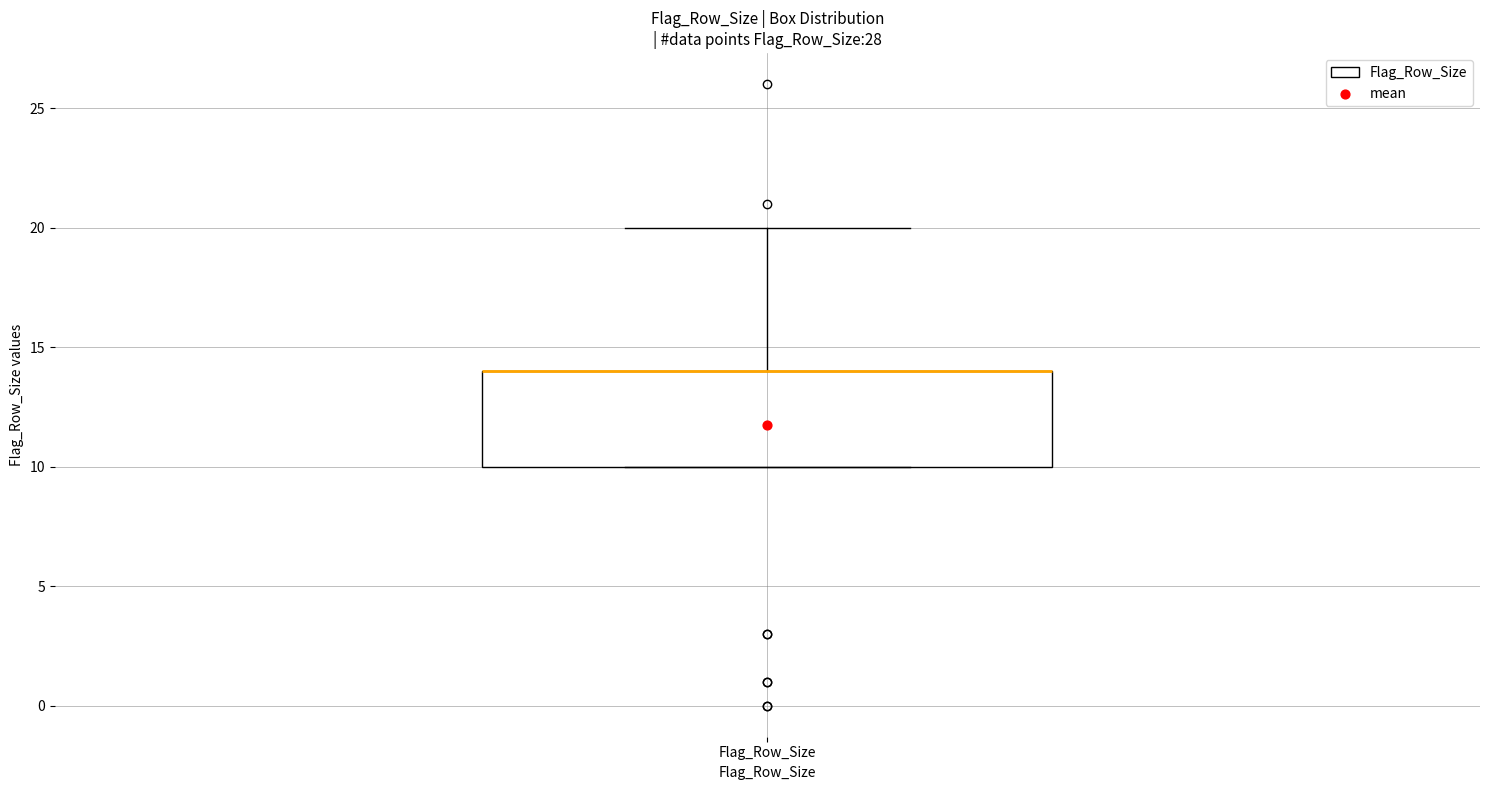

Read this box plot against the y-axis: the position of the median line, the range covered by the box, and the ends of both whiskers. The values are not printed on the chart, so give them approximately, as read against the axis.

median 14 (drawn on the box's upper edge), box 10 to 14, whiskers 10 to 20